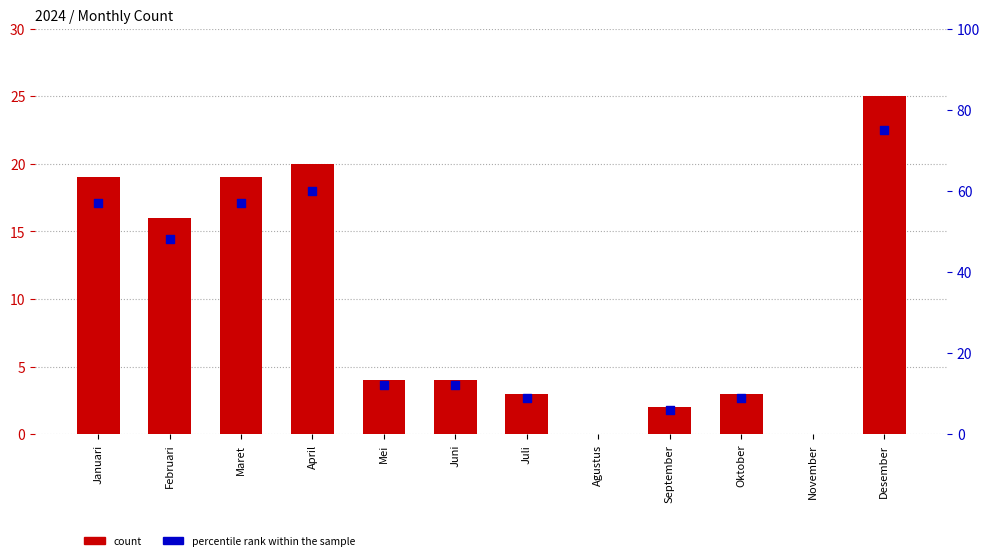

Approximately how many times larger is the value at Mei compared to Februari?

0.2